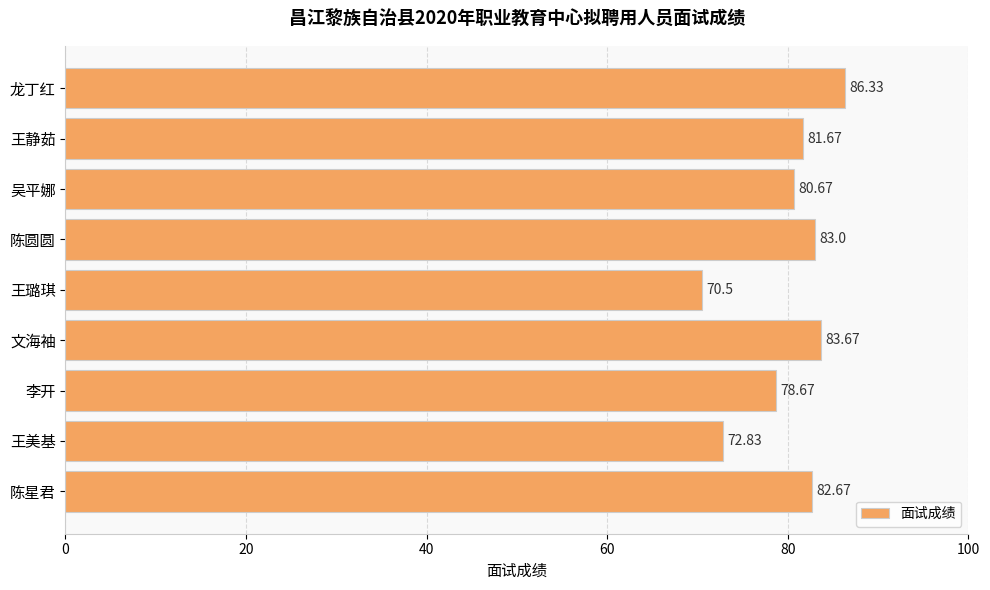

What is the average value?

80.0